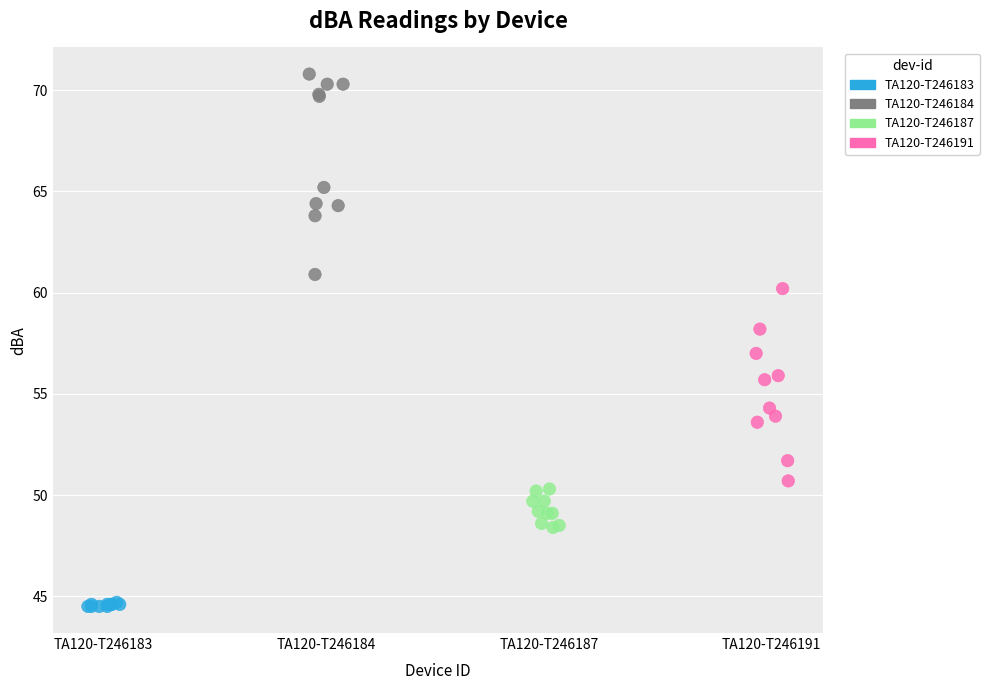

Which series contains the lowest Y value?

TA120-T246183